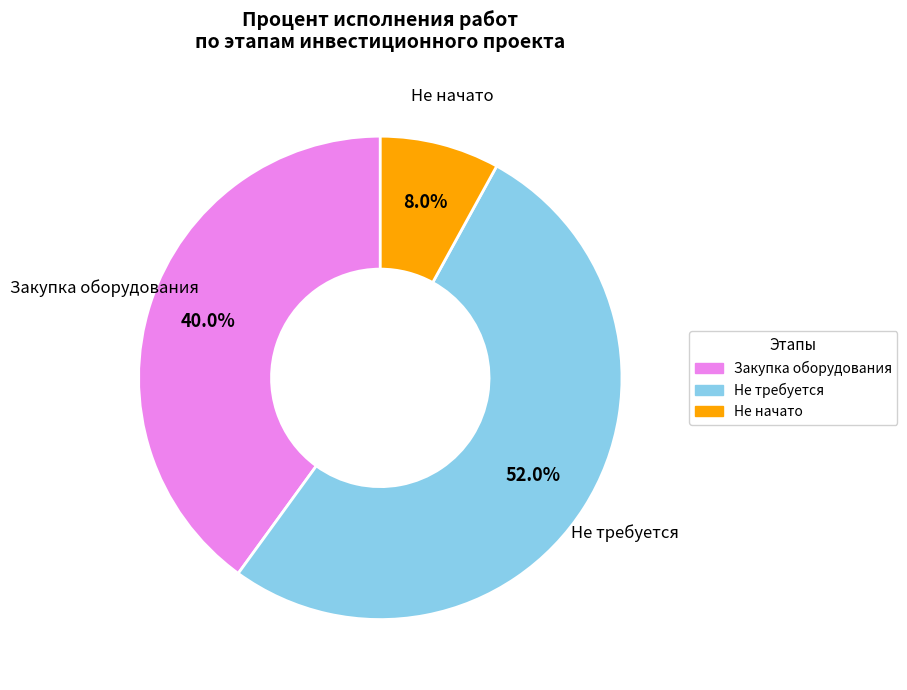

Does any single category account for the majority?

Yes